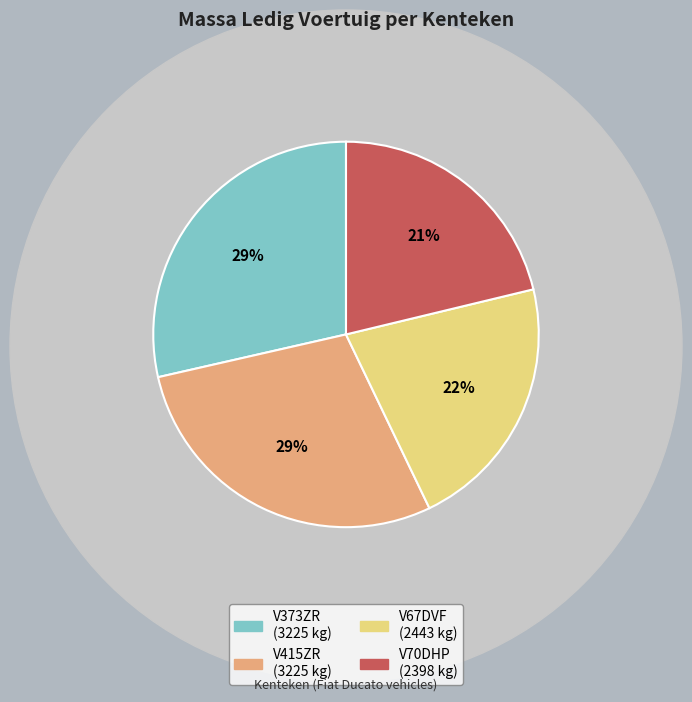

To the nearest percent, what is the combined percentage of V70DHP and V67DVF?

43%